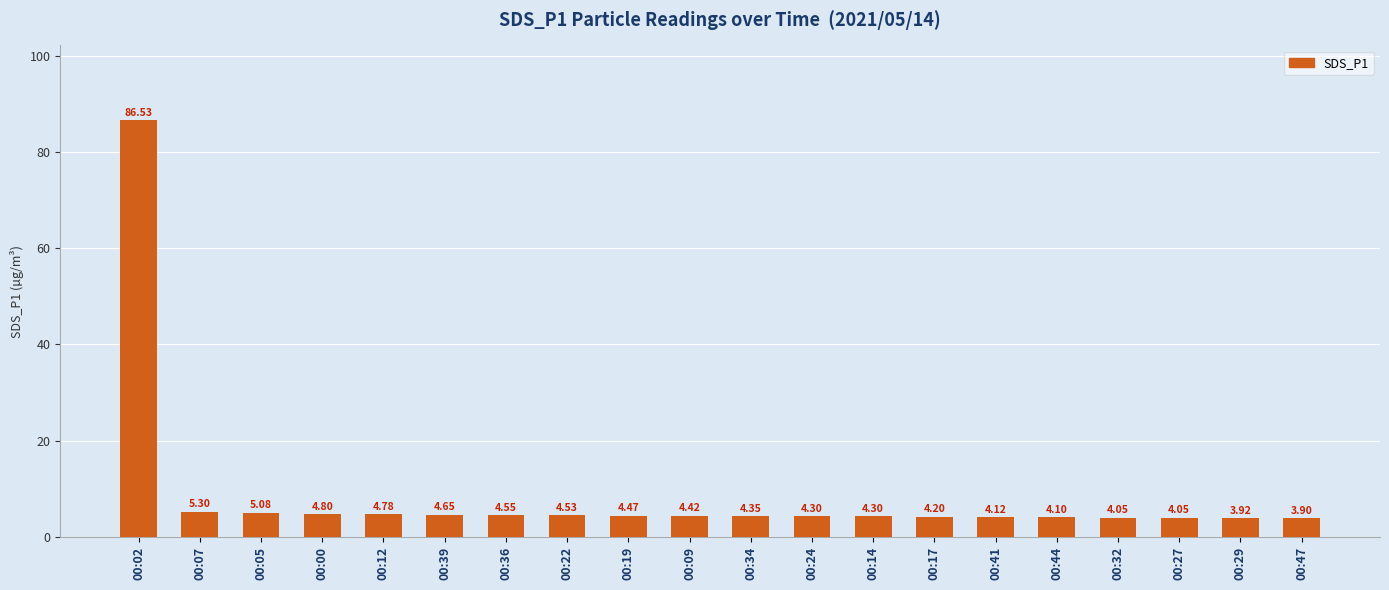

What is the difference between the values at 00:47 and 00:02?

82.6